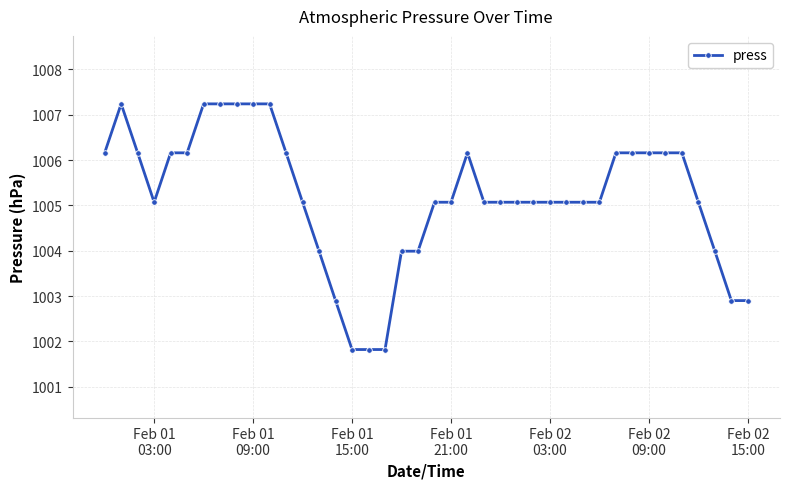

What is the minimum value shown in the chart?

1001.8